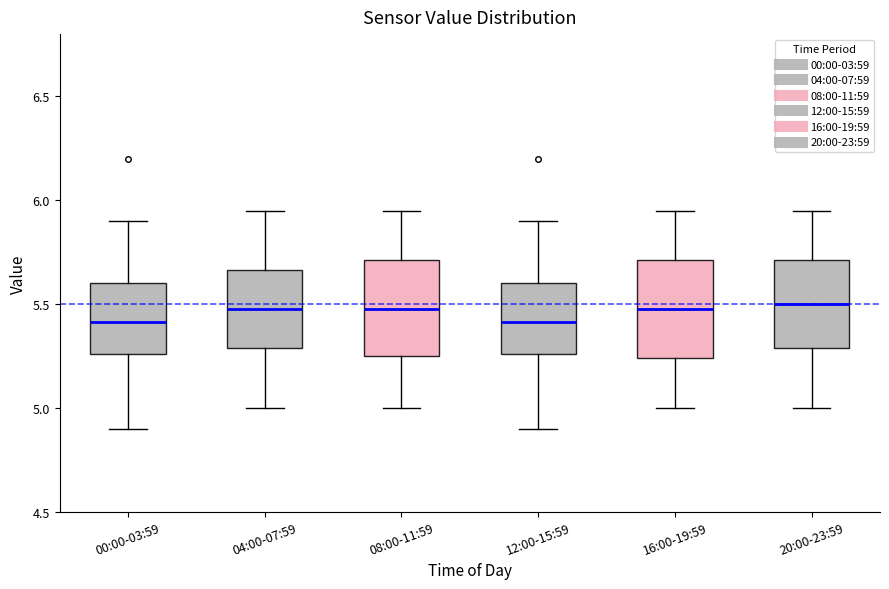

Reading left to right, transcribe this box plot: for each box, give where its median line is, the range the box spans, and where its two whiskers end, as read against the y-axis. The values are not printed on the chart, so give them approximately, as read against the axis.

00:00-03:59: median 5.40, box 5.25 to 5.60, whiskers 4.90 to 5.90
04:00-07:59: median 5.50, box 5.30 to 5.65, whiskers 5.00 to 5.95
08:00-11:59: median 5.50, box 5.25 to 5.70, whiskers 5.00 to 5.95
12:00-15:59: median 5.40, box 5.25 to 5.60, whiskers 4.90 to 5.90
16:00-19:59: median 5.50, box 5.25 to 5.70, whiskers 5.00 to 5.95
20:00-23:59: median 5.50, box 5.30 to 5.70, whiskers 5.00 to 5.95